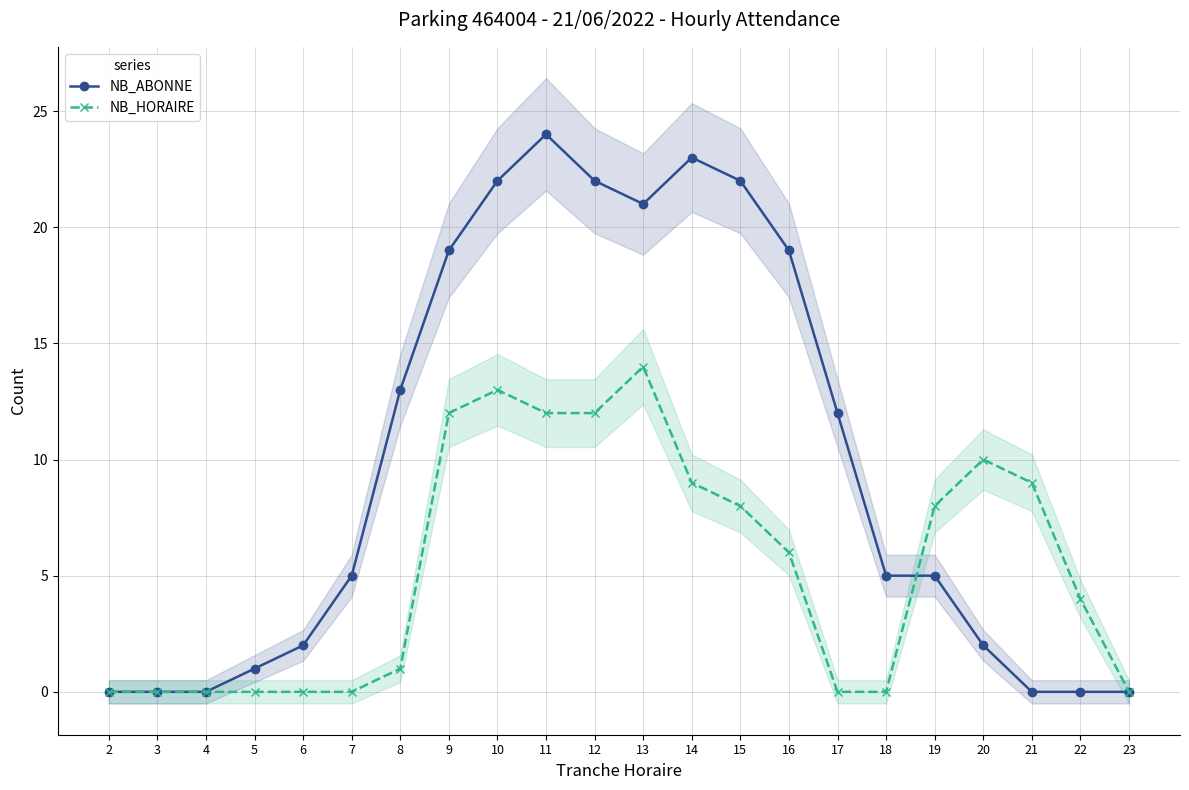

Reading left to right, transcribe all the data shown in this chart.

NB_ABONNE: 2=0	3=0	4=0	5=1	6=2	7=5	8=13	9=19	10=22	11=24	12=22	13=21	14=23	15=22	16=19	17=12	18=5	19=5	20=2	21=0	22=0	23=0
NB_HORAIRE: 2=0	3=0	4=0	5=0	6=0	7=0	8=1	9=12	10=13	11=12	12=12	13=14	14=9	15=8	16=6	17=0	18=0	19=8	20=10	21=9	22=4	23=0